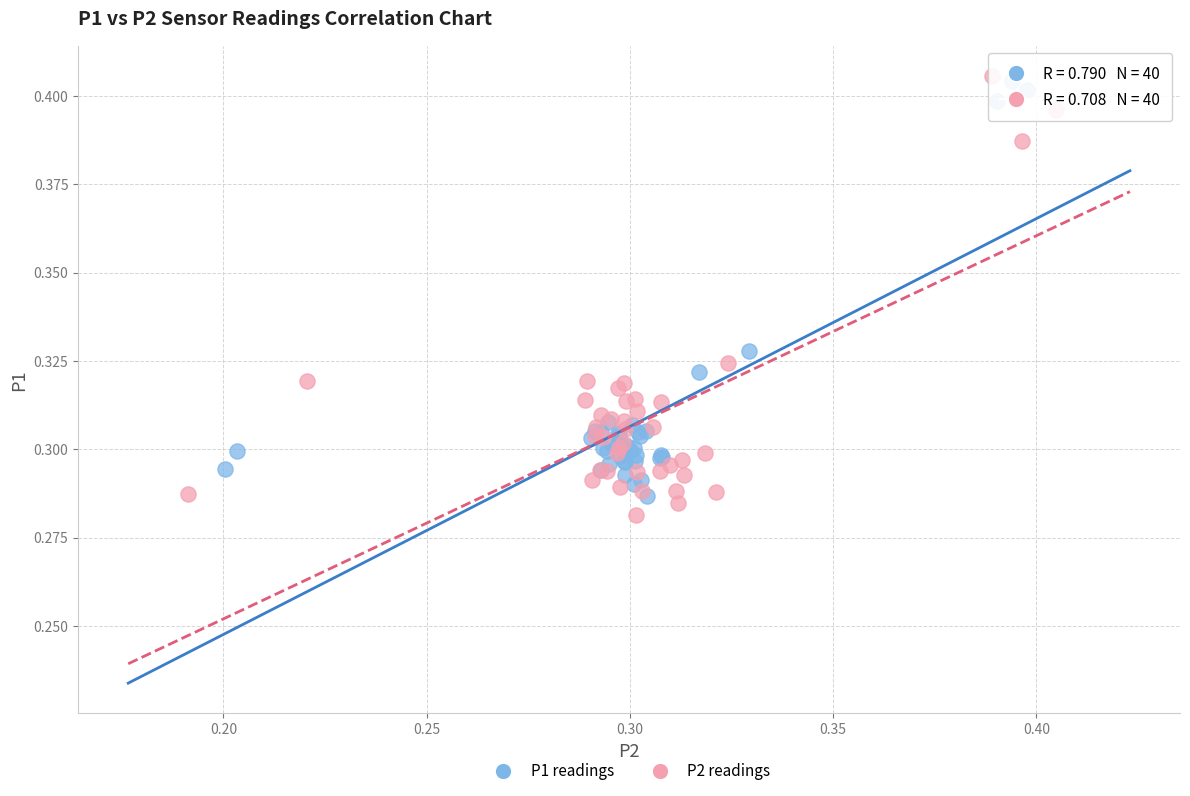

What are all the series names shown in the legend?

P1 readings, P2 readings